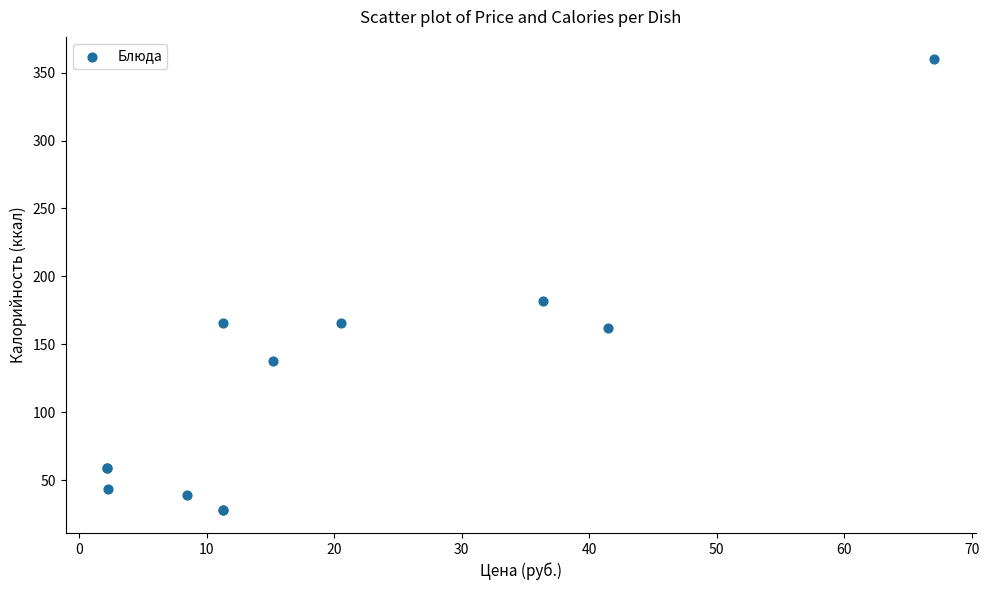

What Y value in the scatter plot is closest to 193?

181.7